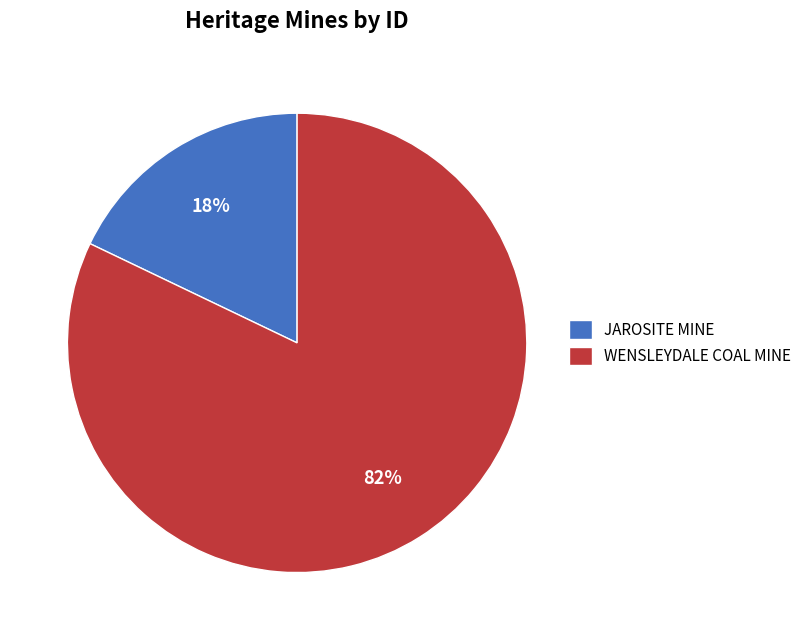

True or false: WENSLEYDALE COAL MINE accounts for 74% of the total.

False